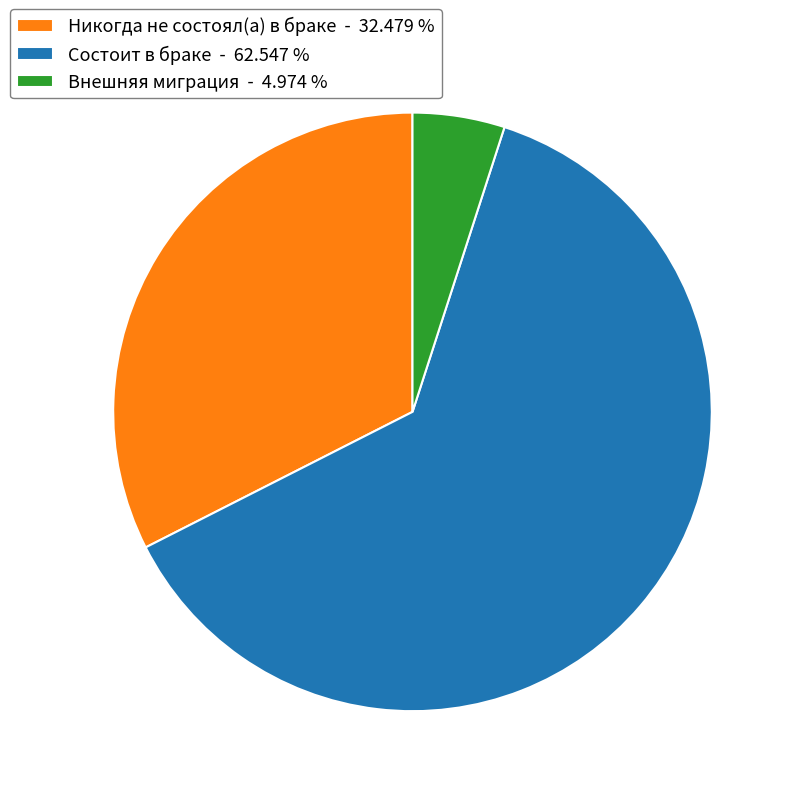

Is the sum of Внешняя миграция - 4.974 % and Никогда не состоял(а) в браке - 32.479 % greater than half?

No